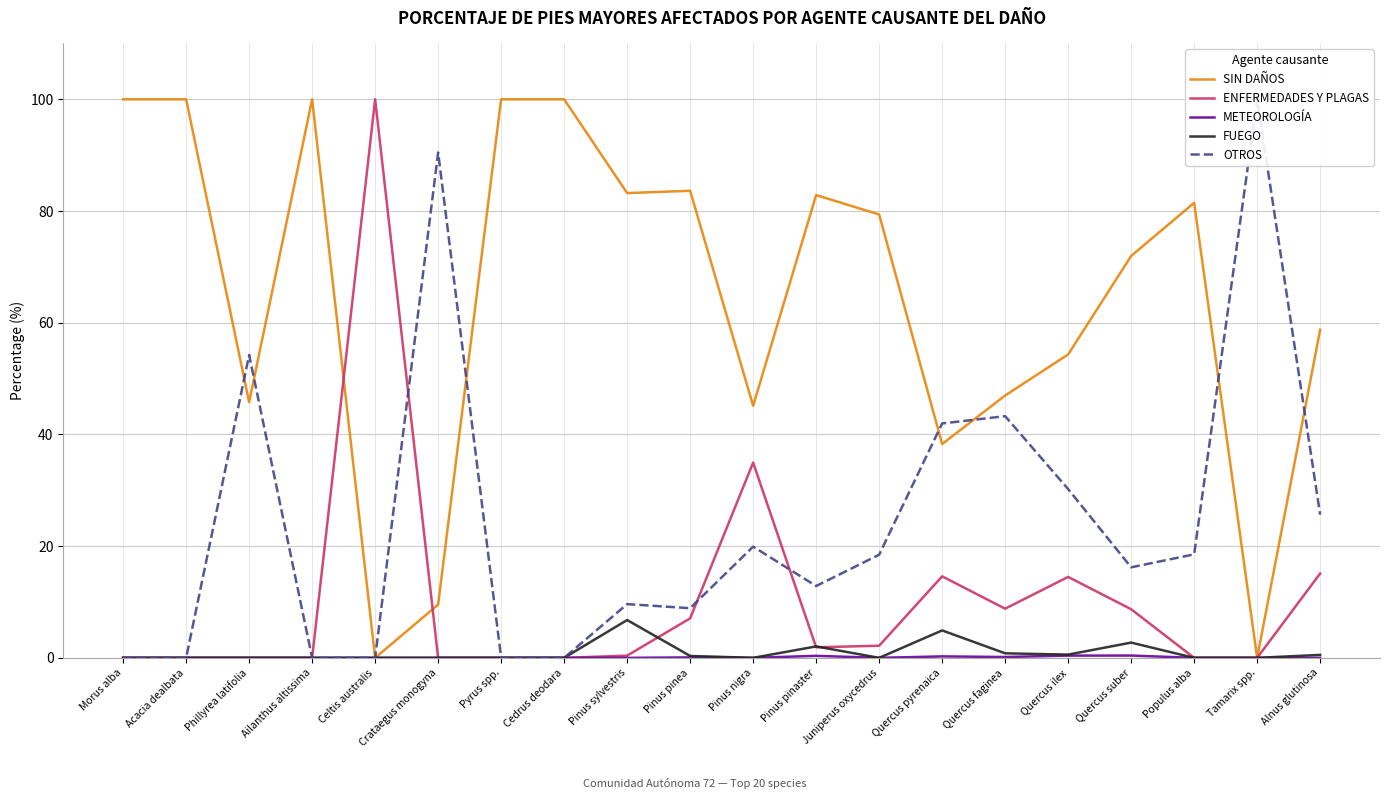

At how many categories does at least one series exceed 19?

20